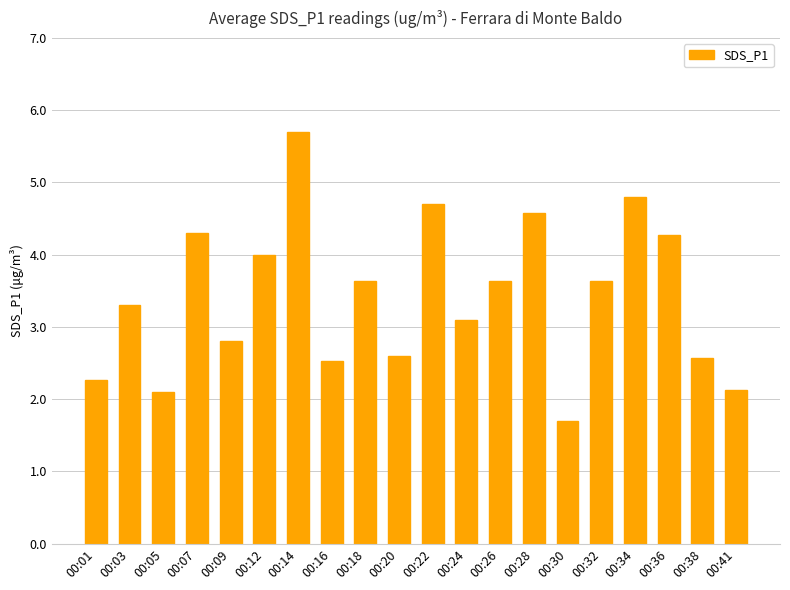

What is the value of the 8th bar from the left?

2.5